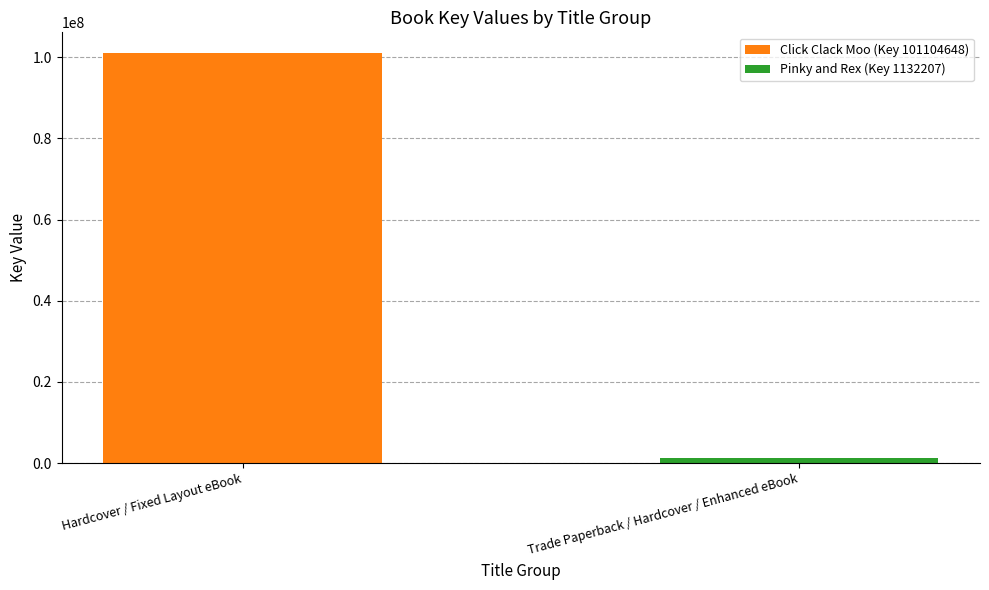

What is the greatest value displayed?

101104648